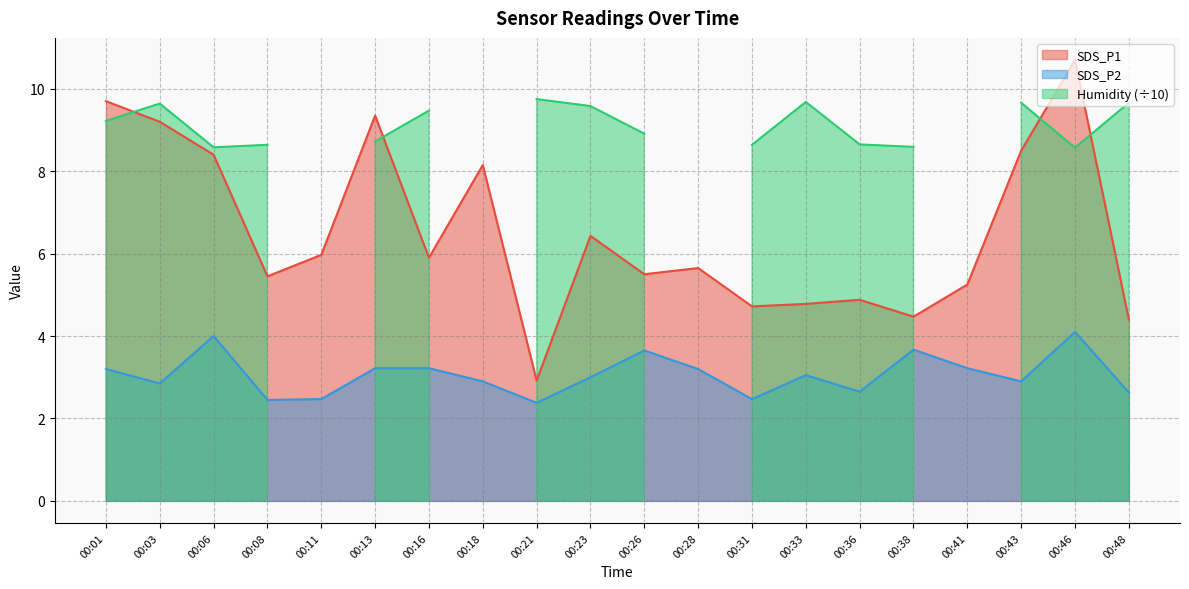

Is the value of SDS_P1 at 00:31 greater than the value of SDS_P2 at 00:48?

Yes